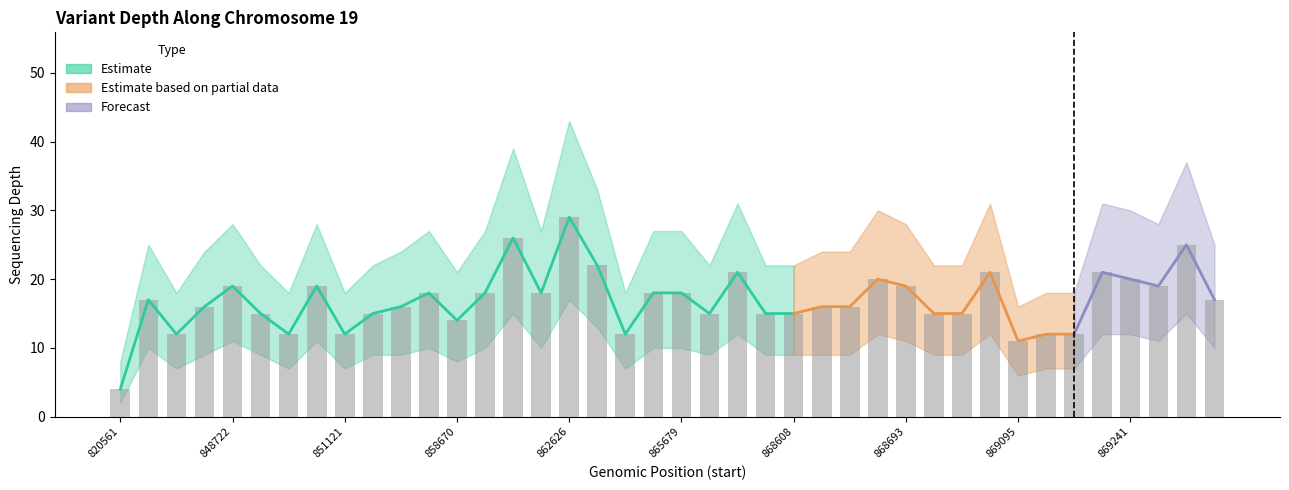

What is the value of the depth_upper bar at the 38th from the left?

28